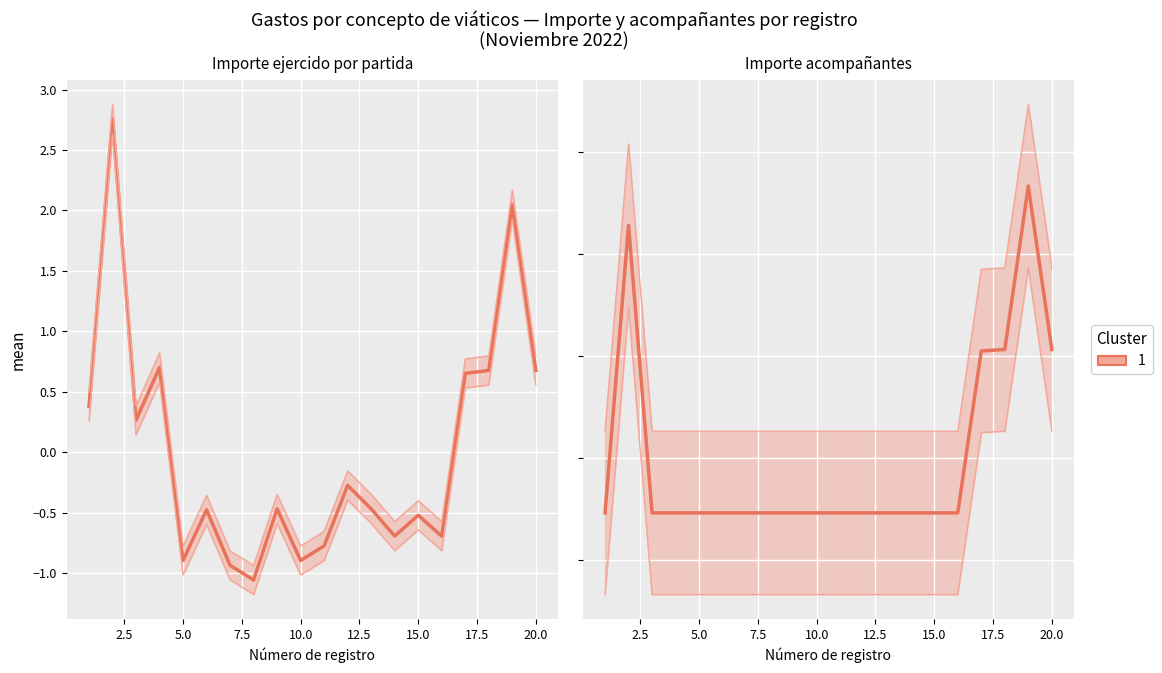

Count the number of categories in the chart.

20